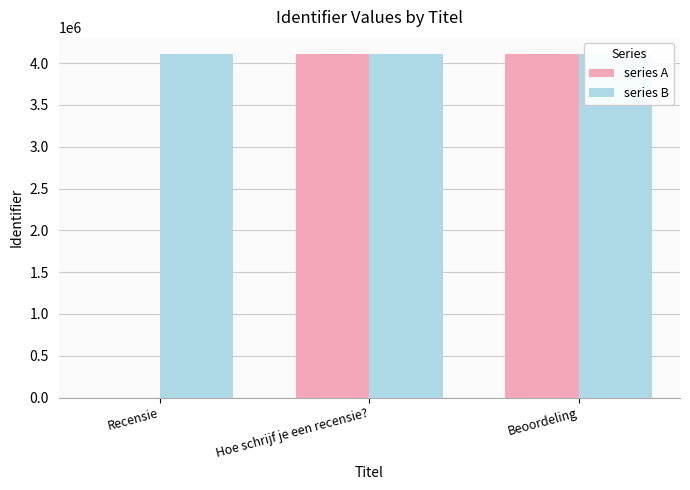

Which series has the largest range (max minus min)?

series A